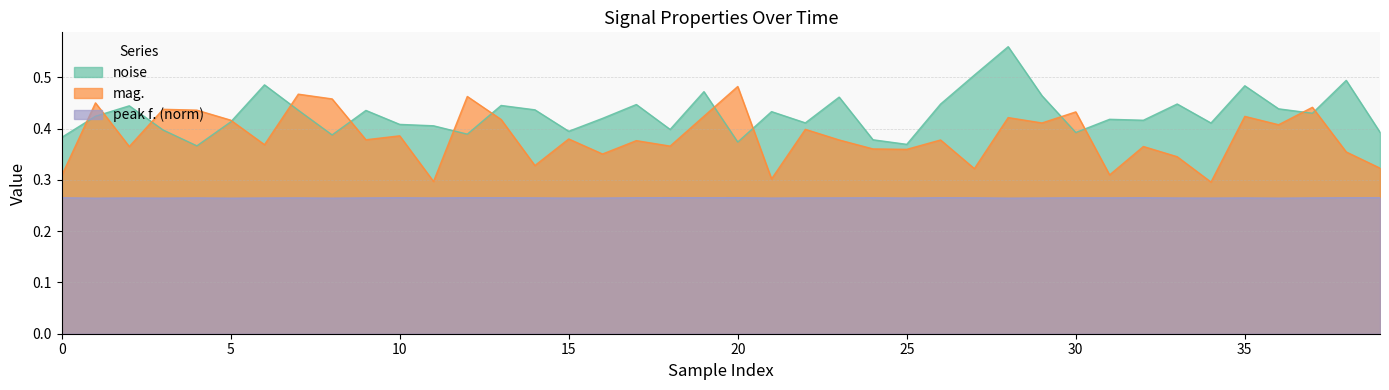

True or false: mag. and peak f. (norm) intersect in this chart.

False